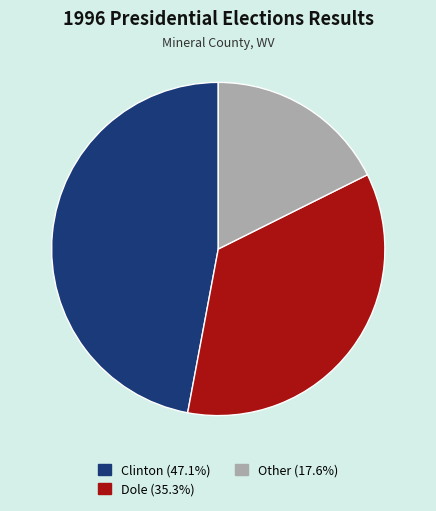

Is there any slice that represents more than half of the pie?

No